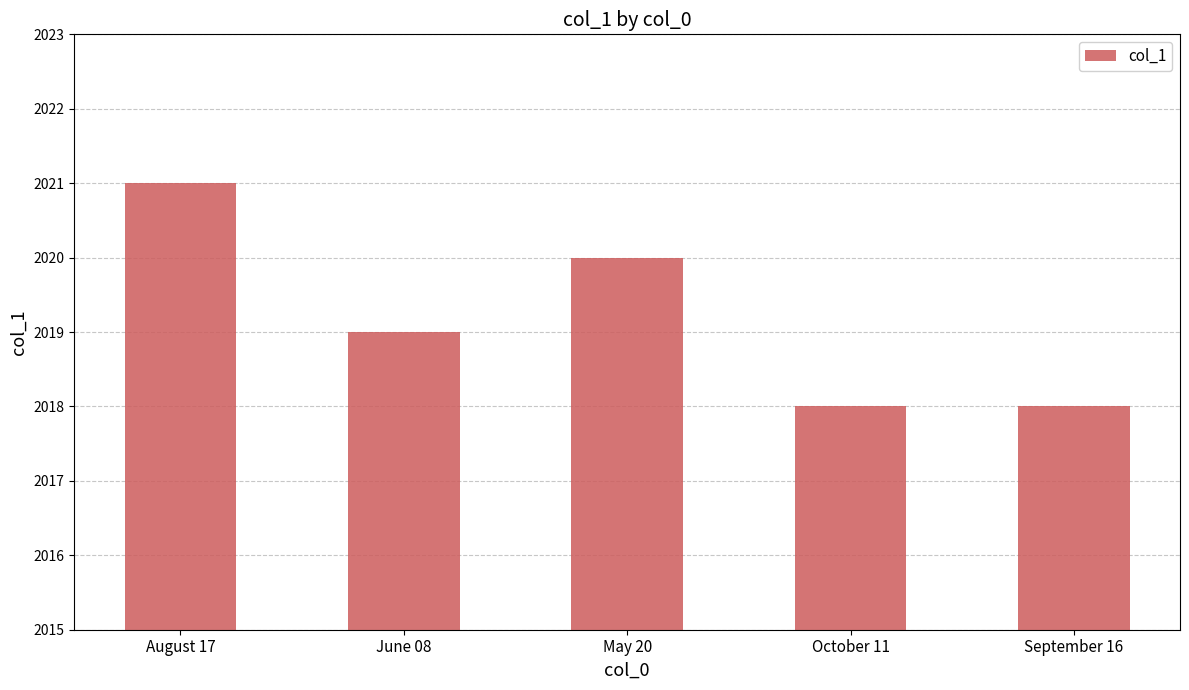

Reading right to left, what are all the values shown in this chart?

September 16=2018	October 11=2018	May 20=2020	June 08=2019	August 17=2021